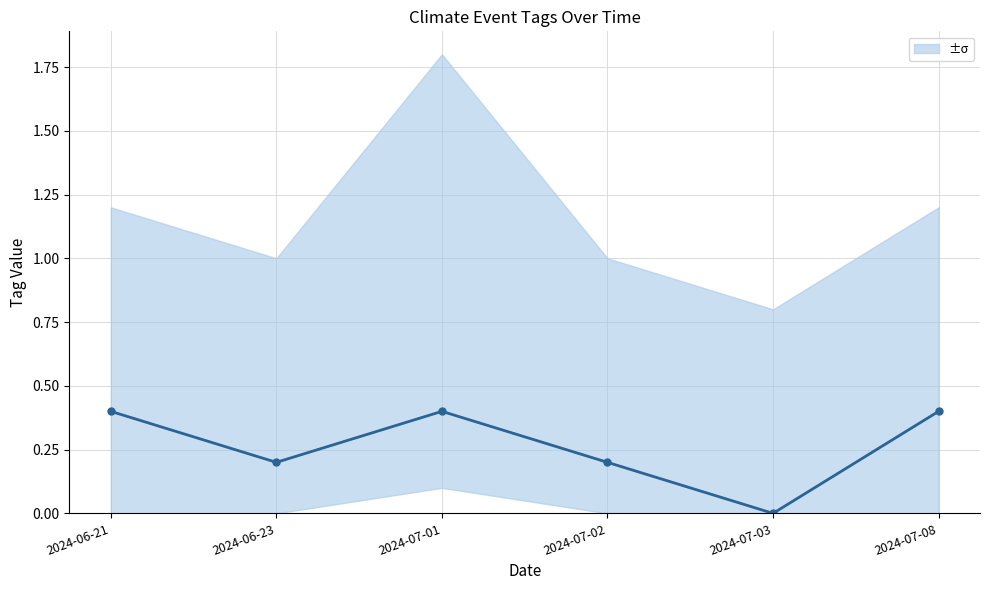

Which label corresponds to the largest value in the chart?

2024-06-21